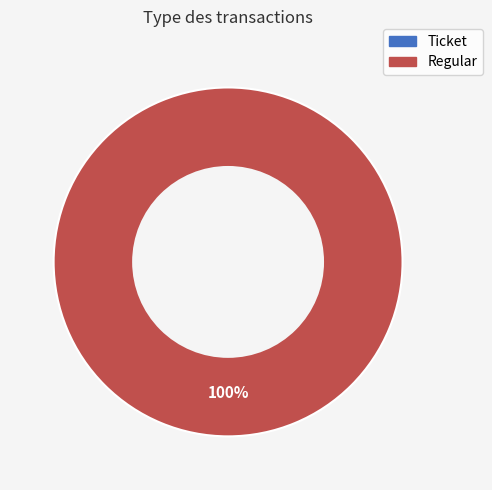

What is the smallest slice in the pie chart?

Ticket